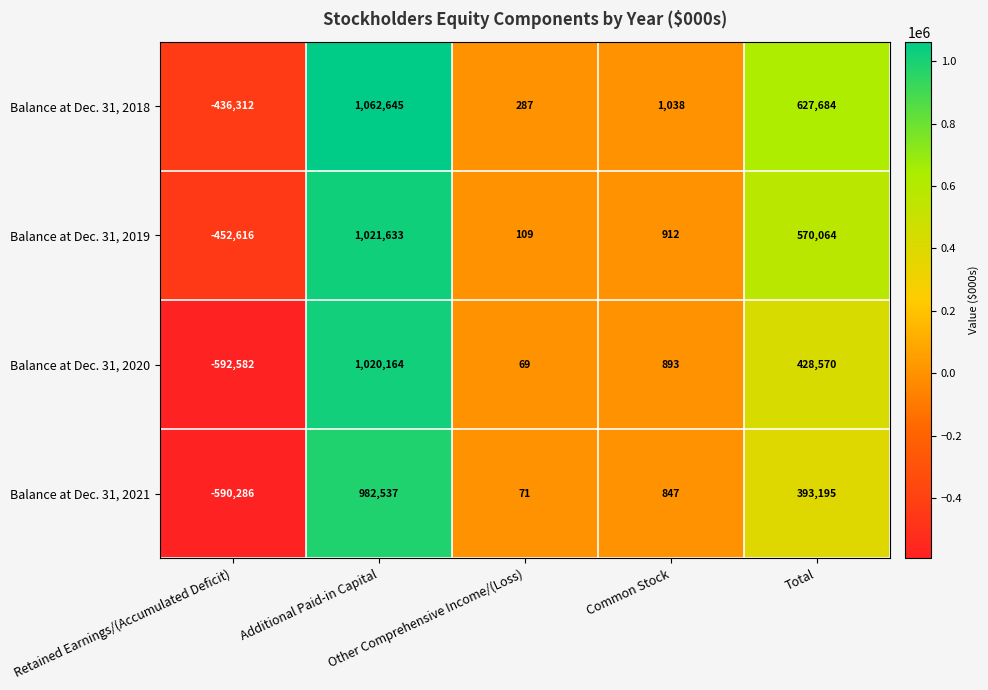

Count the number of data series in this chart.

4